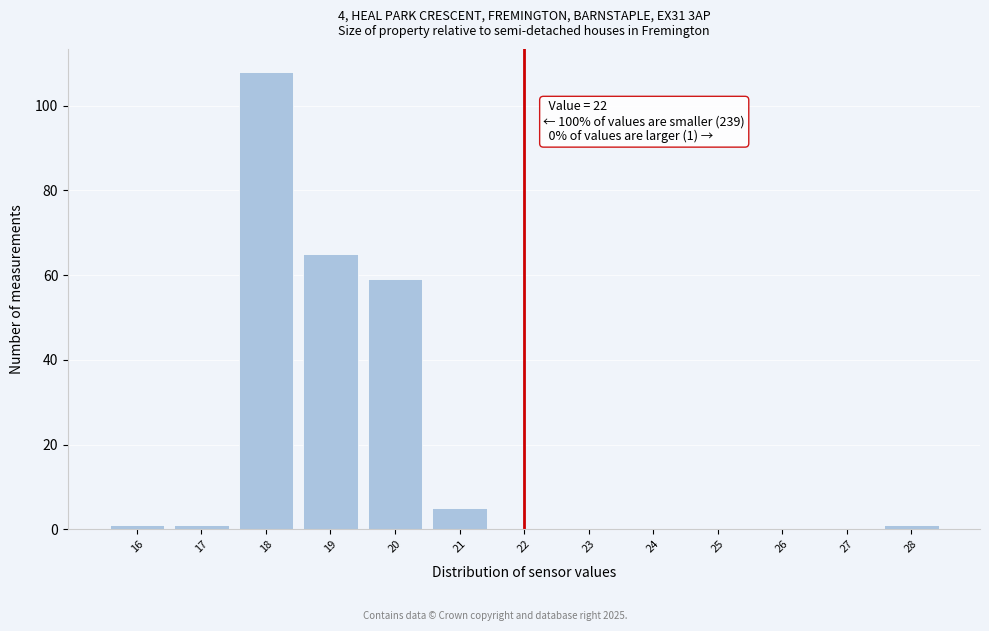

Over which range of the x-axis is the bar tallest?

17.5 to 18.5